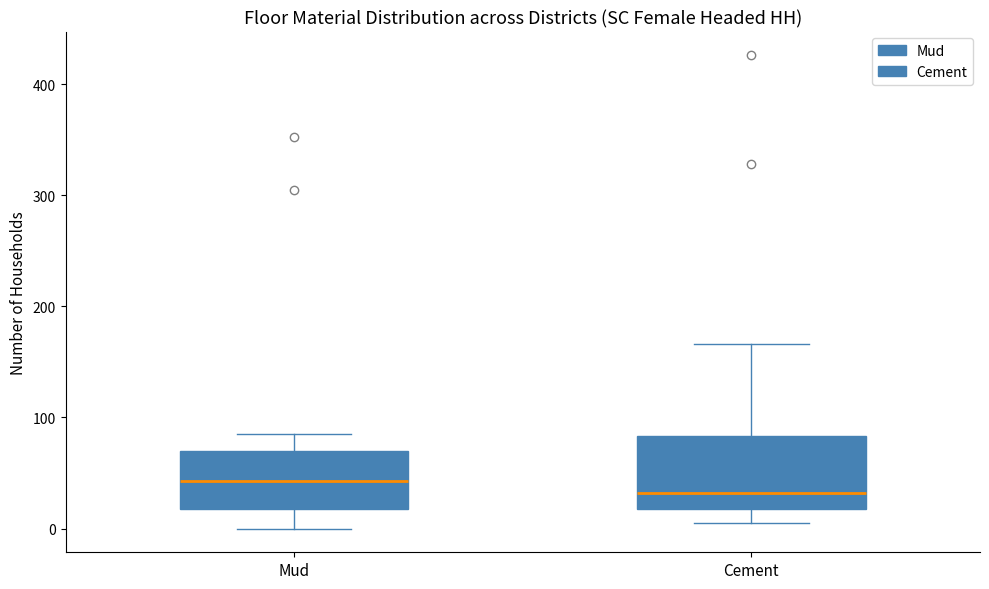

Reading left to right, transcribe this box plot: for each box, give where its median line is, the range the box spans, and where its two whiskers end, as read against the y-axis. The values are not printed on the chart, so give them approximately, as read against the axis.

Mud: median 40, box 20 to 70, whiskers 0 to 90
Cement: median 30, box 20 to 80, whiskers 10 to 170